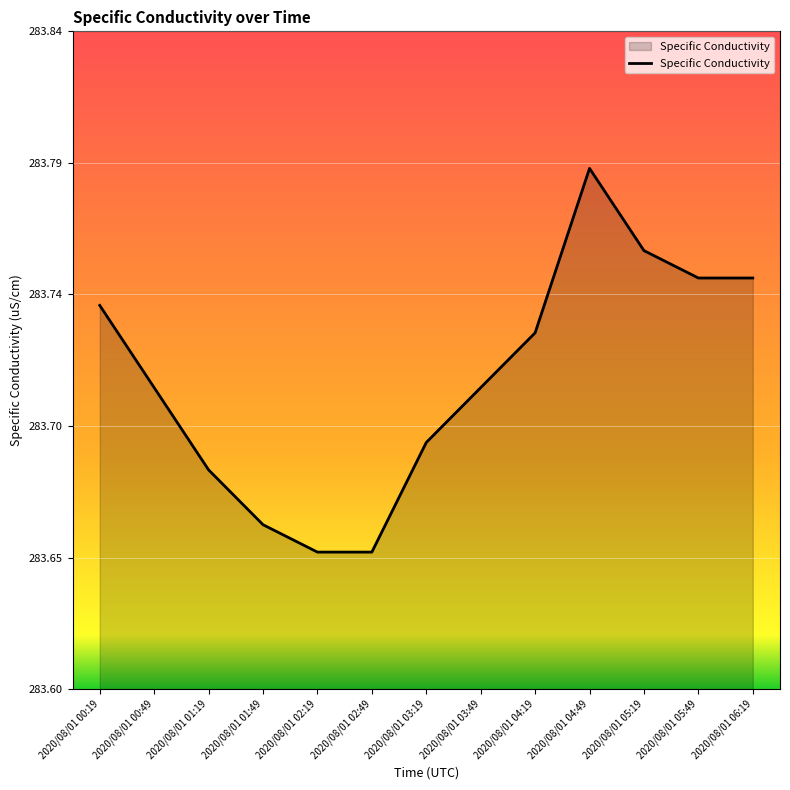

Which category has the lowest value across all series?

2020/08/01 02:19